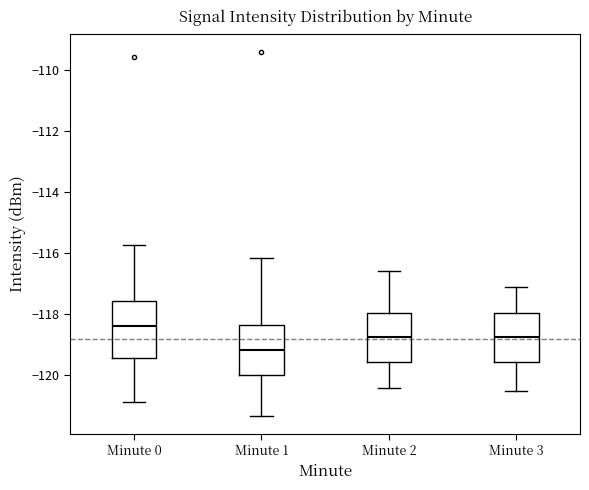

Reading left to right, read every box against the y-axis: the position of its median line, the range the box covers, and the ends of its whiskers. The values are not printed on the chart, so give them approximately, as read against the axis.

Minute 0: median -118.4, box -119.4 to -117.6, whiskers -120.8 to -115.8
Minute 1: median -119.2, box -120.0 to -118.4, whiskers -121.4 to -116.2
Minute 2: median -118.8, box -119.6 to -118.0, whiskers -120.4 to -116.6
Minute 3: median -118.8, box -119.6 to -118.0, whiskers -120.4 to -117.0